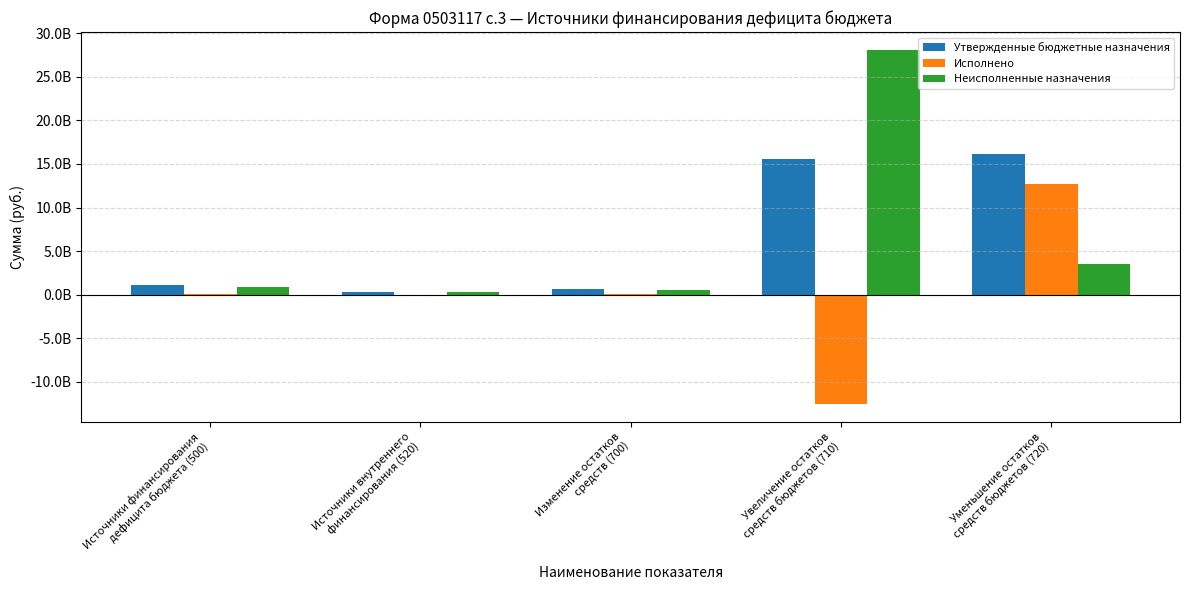

What are all the series names shown in the legend?

Утвержденные бюджетные назначения, Исполнено, Неисполненные назначения